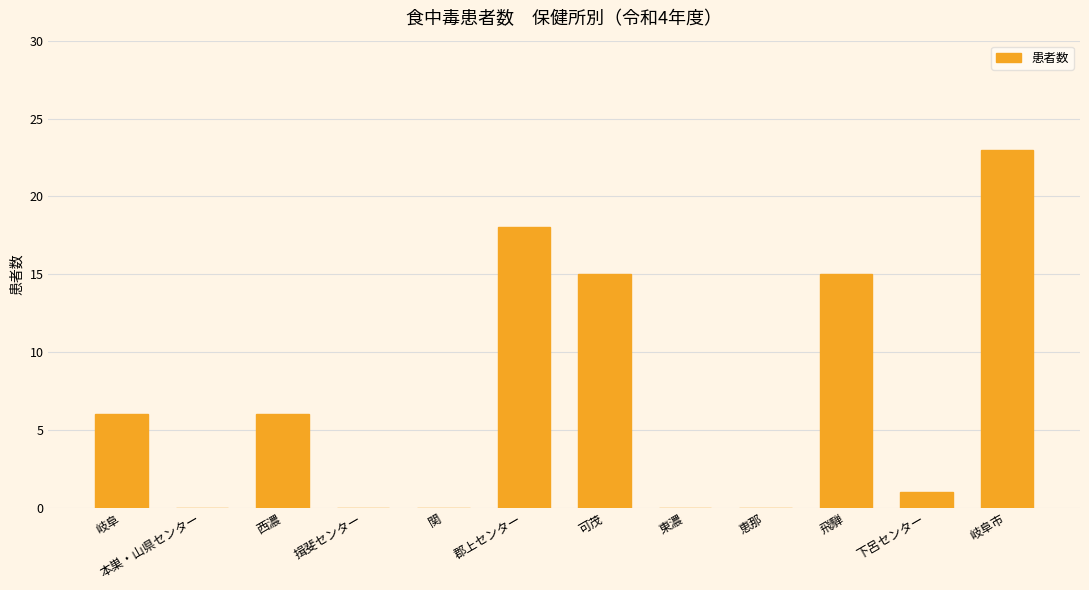

What is the sum of the values at 東濃 and 岐阜市?

23